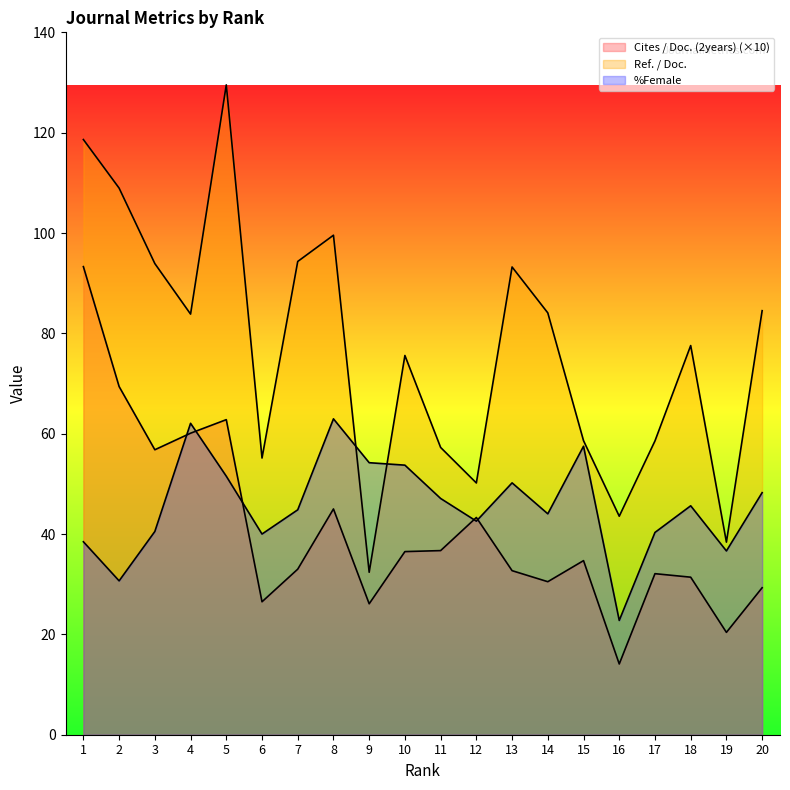

At 20, list the series in order from smallest to largest.

Cites / Doc. (2years), %Female, Ref. / Doc.